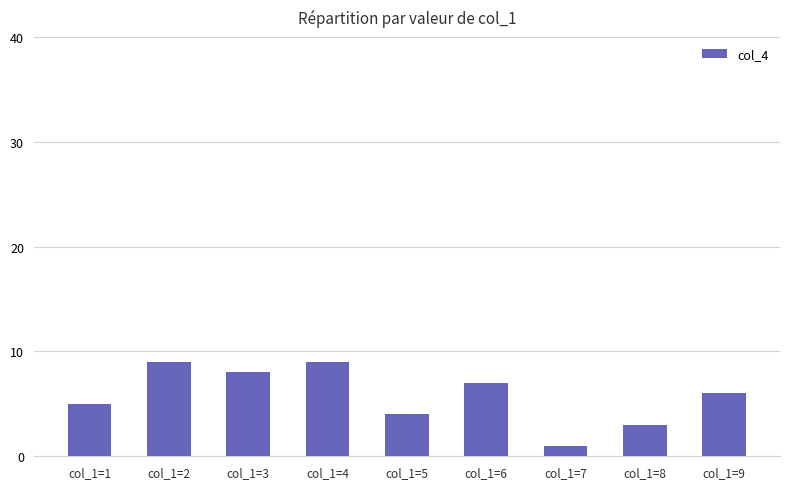

What is the difference between the values at col_1=7 and col_1=6?

6